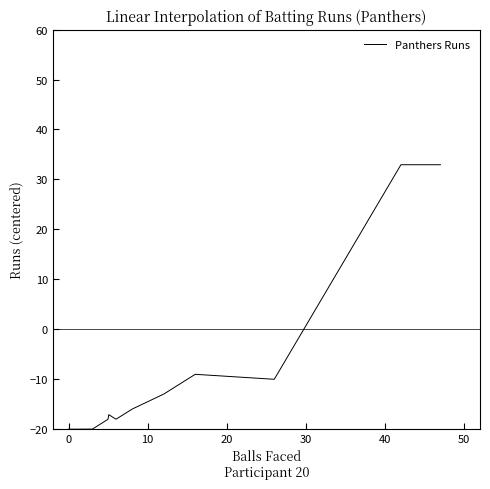

What is the difference between the maximum and minimum values?

53.0